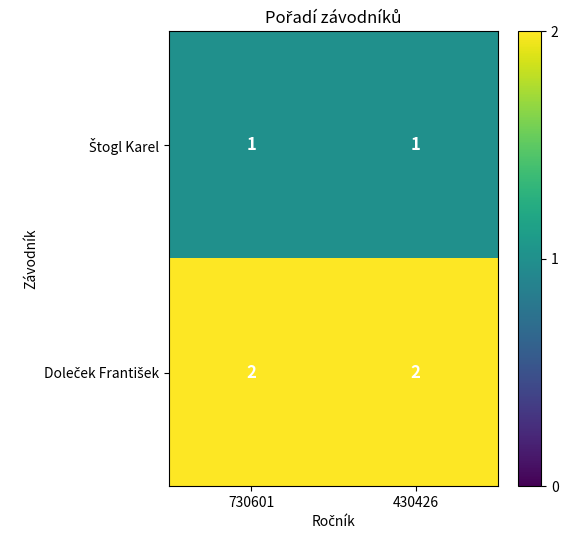

What is the spread (max minus min) of values at 730601?

1